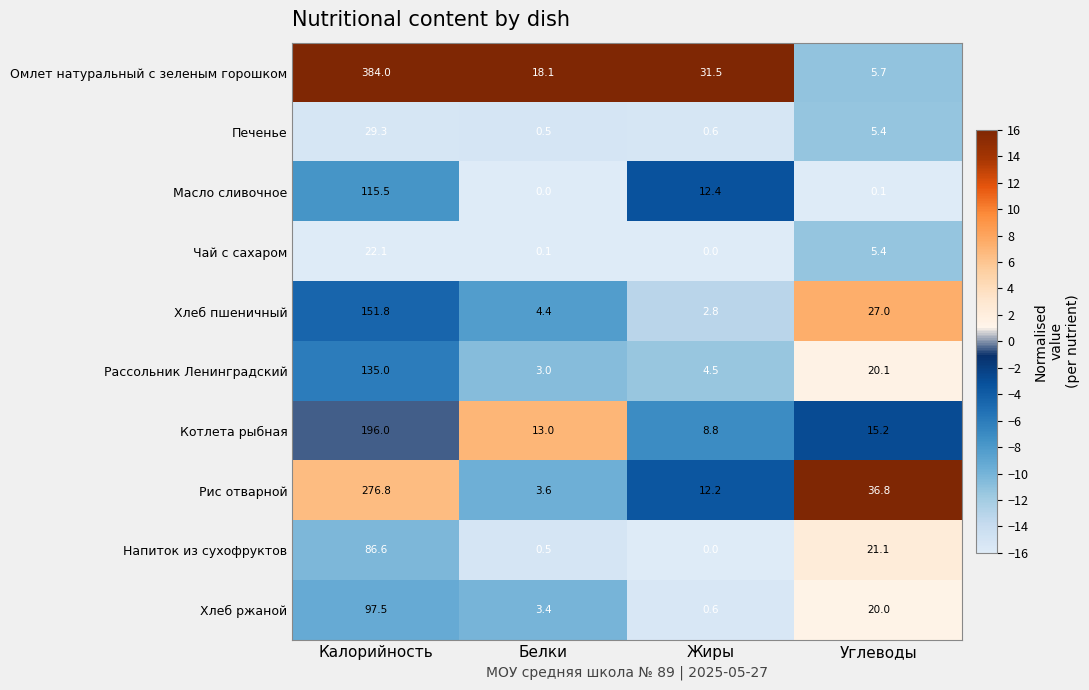

Which series has the widest spread of values?

Омлет натуральный с зеленым горошком